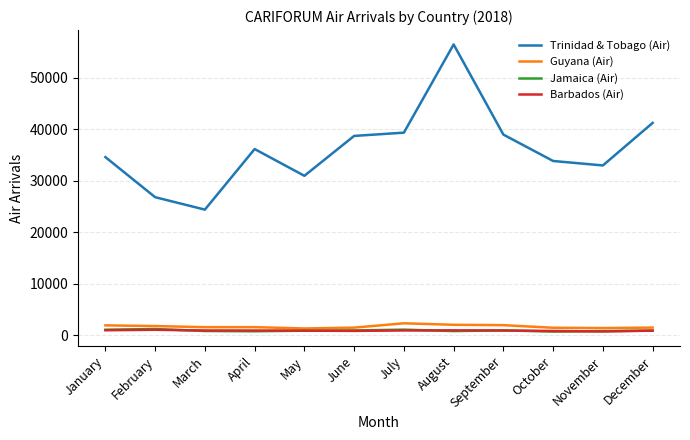

True or false: Trinidad & Tobago (Air) and Jamaica (Air) intersect in this chart.

False